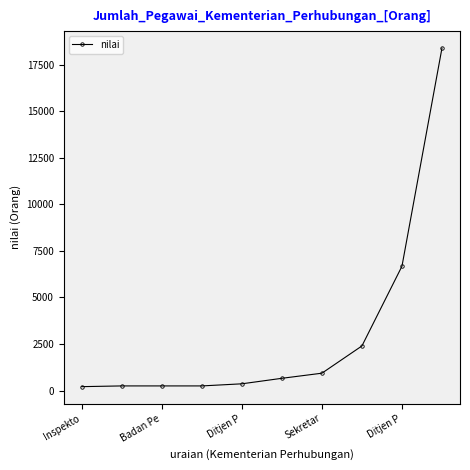

What is the greatest value displayed?

18392